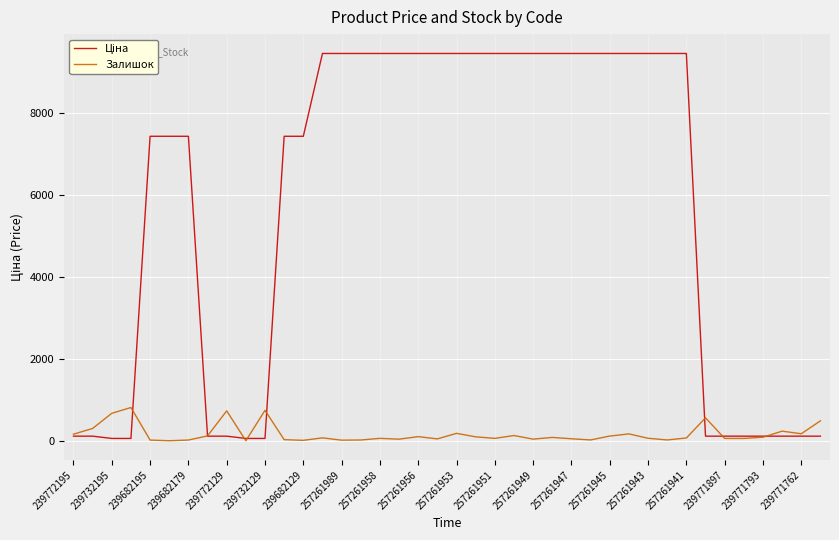

How many lines are shown in the chart?

2